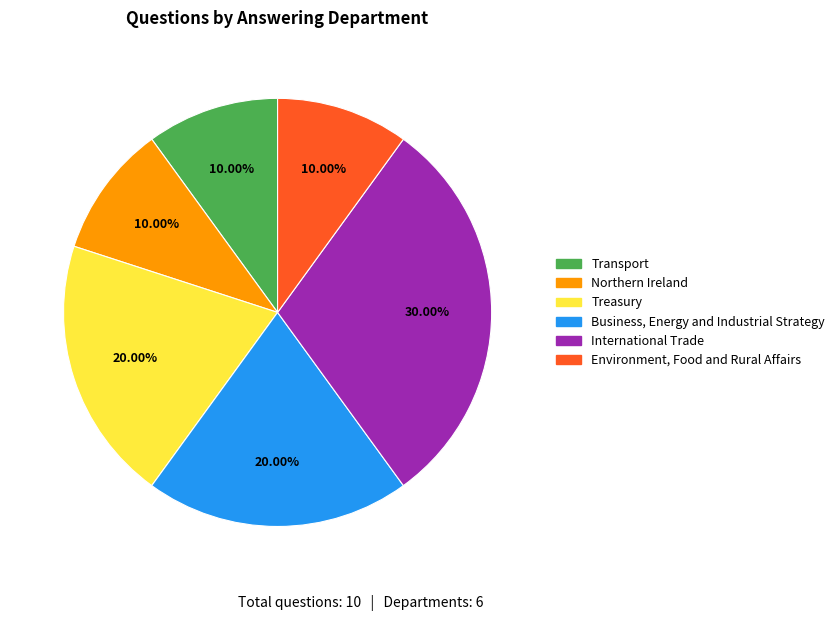

Count the number of slices in the pie.

6